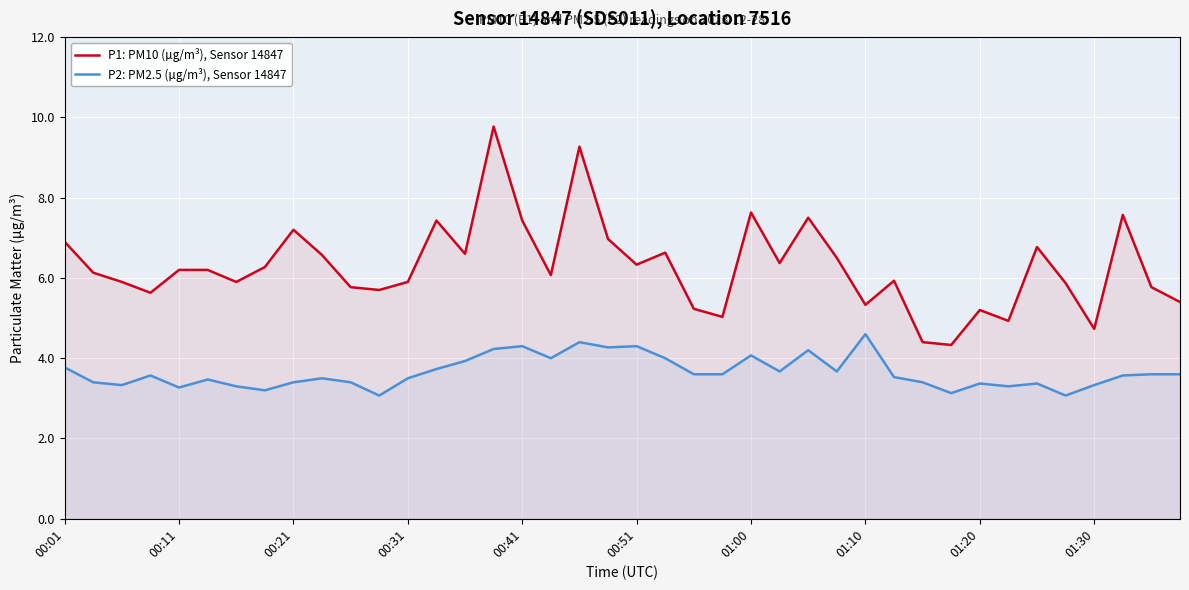

The P1: PM10 (µg/m³), Sensor 14847 series shows 5.0 at 23. True or false?

True